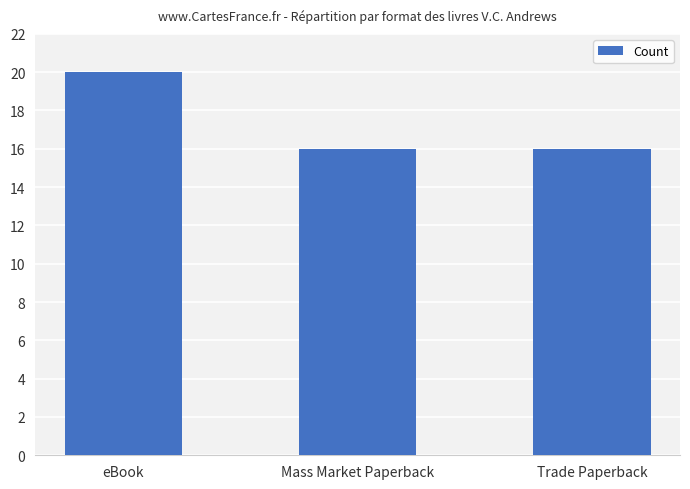

What is the label of the 2nd bar from the right?

Mass Market Paperback